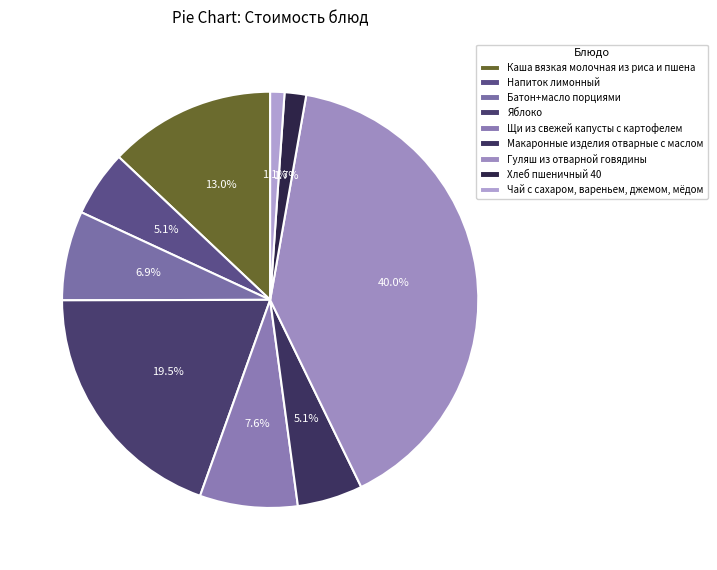

To the nearest percent, what is the combined percentage of Хлеб пшеничный 40 and Каша вязкая молочная из риса и пшена?

15%